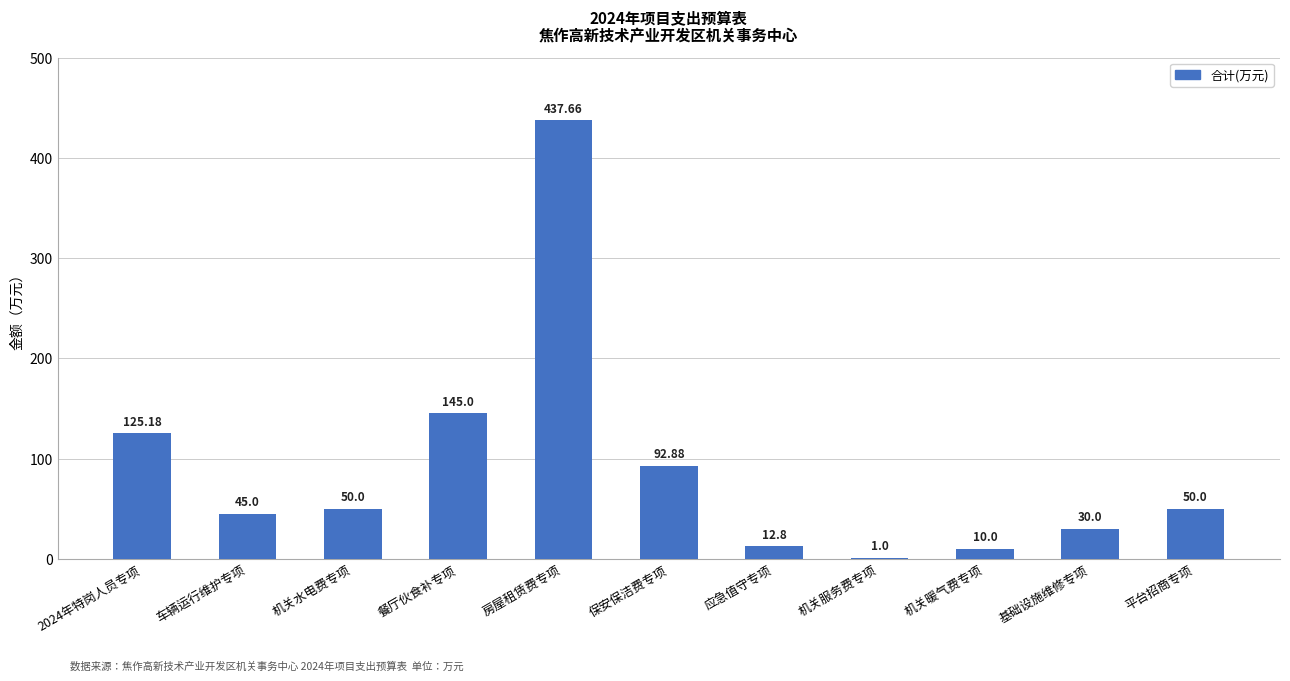

Which has a higher value, 房屋租赁费专项 or 机关水电费专项?

房屋租赁费专项